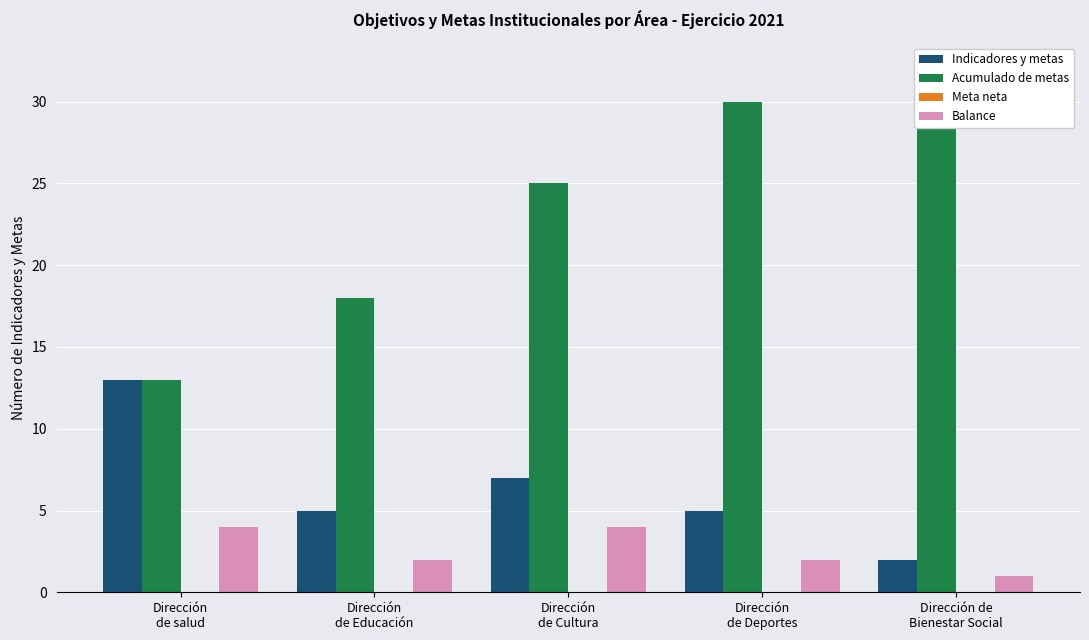

Reading left to right, extract all data points from this chart.

Indicadores y metas: 13	5	7	5	2
Acumulado de metas: 13	18	25	30	32
Meta neta: 0	0	0	0	0
Balance: 4	2	4	2	1